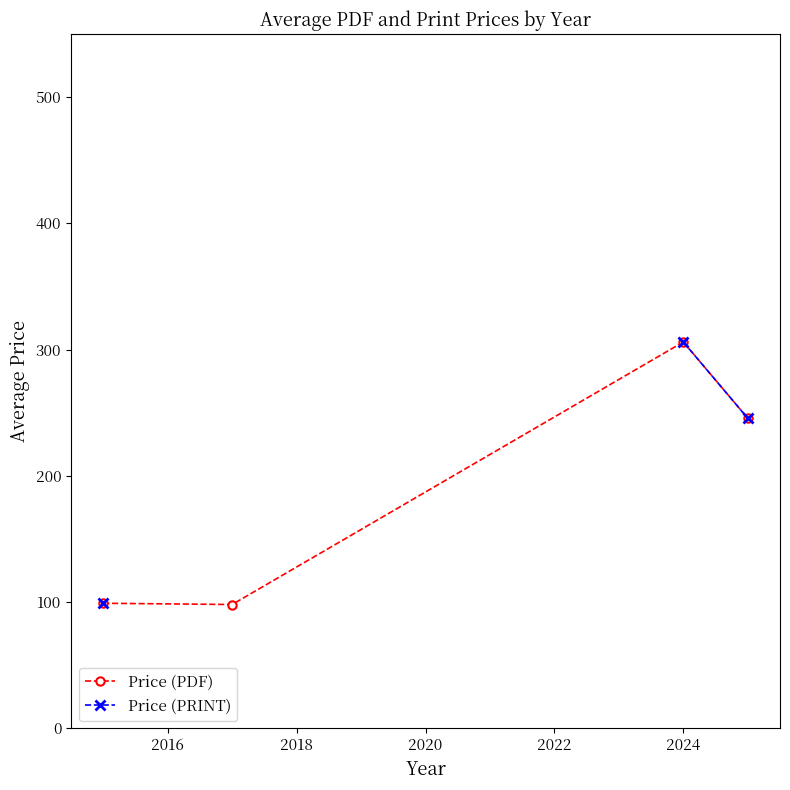

What is the greatest value displayed?

306.0